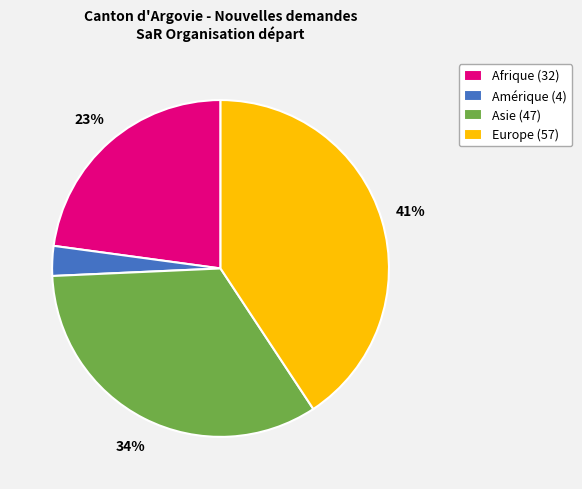

Is the sum of Asie and Amérique greater than half?

No